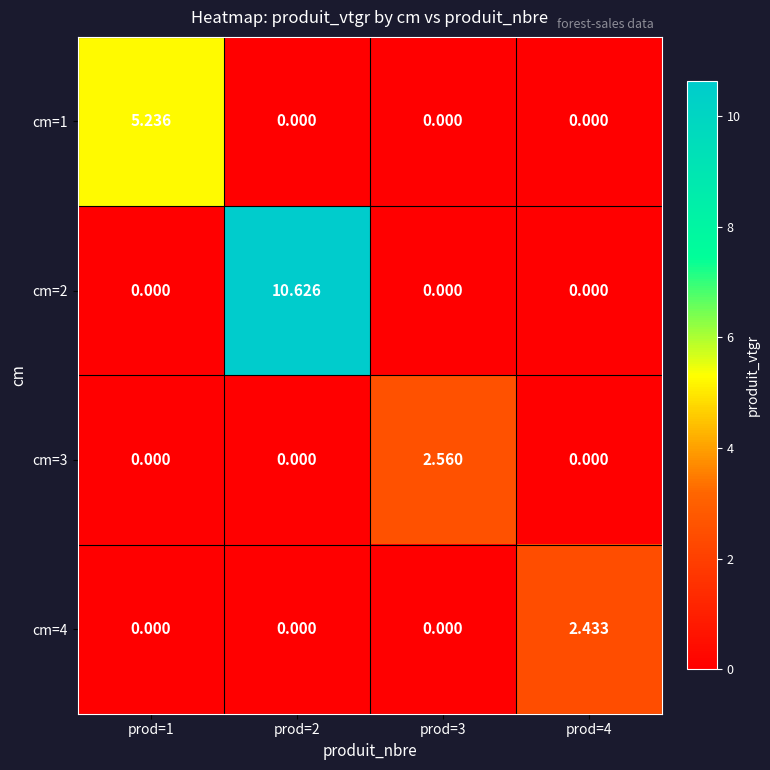

How many series are shown in this chart?

4